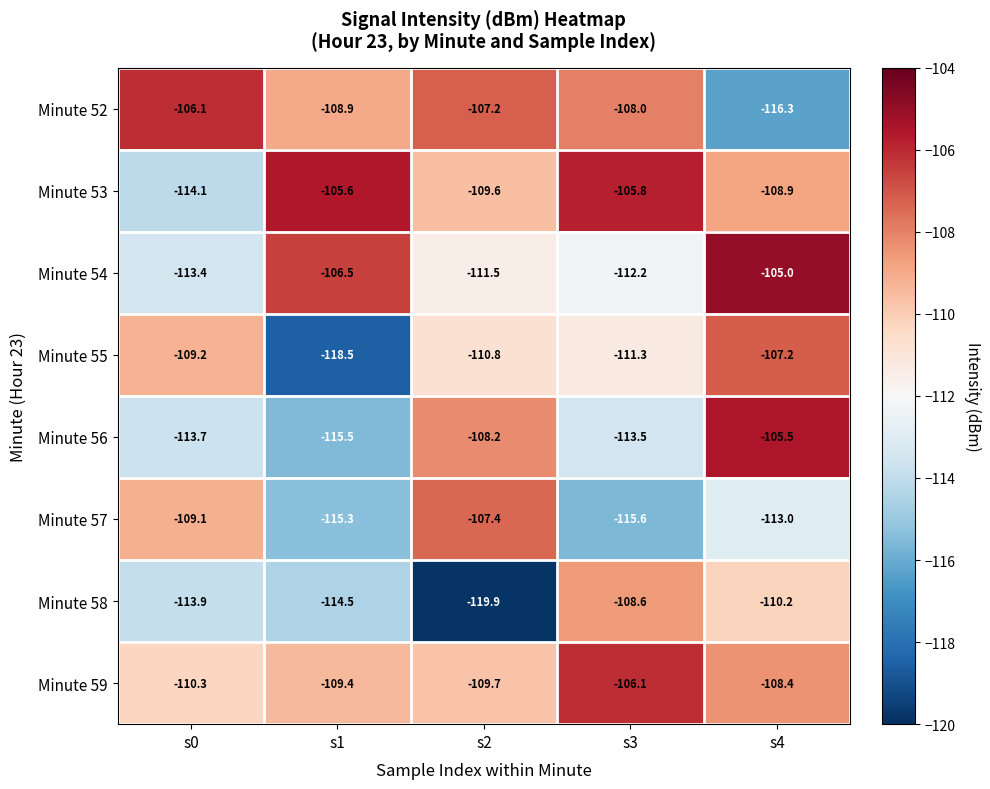

Is the value of Minute 58 at s1 greater than the value of Minute 52 at s0?

No